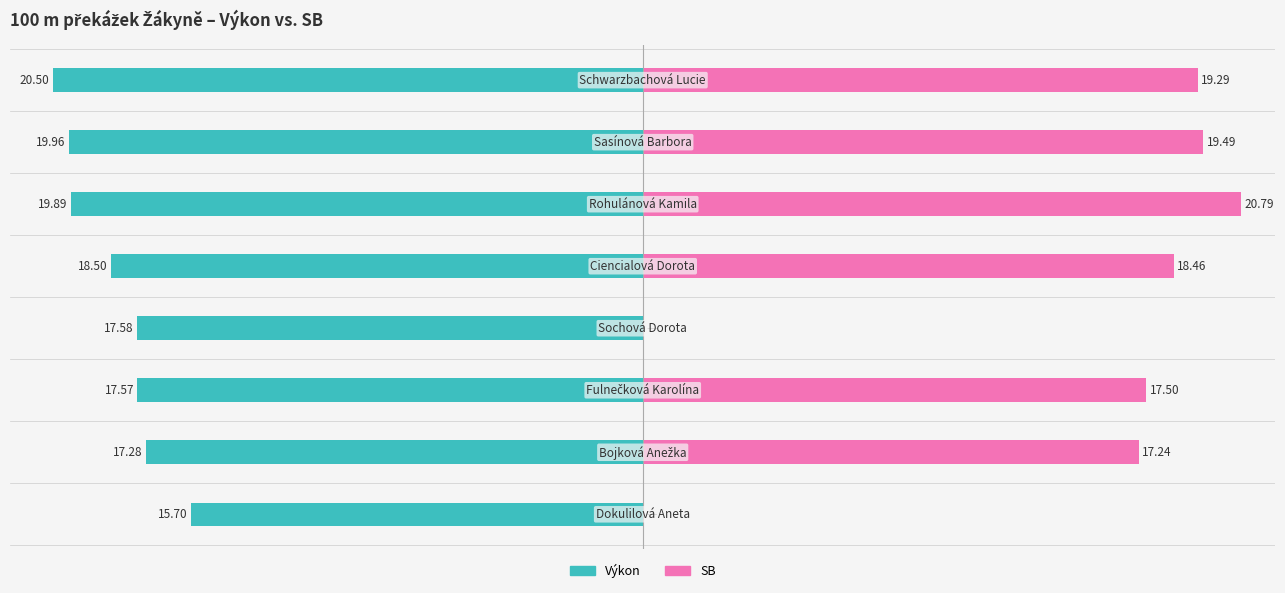

How many data points does each series have?

8